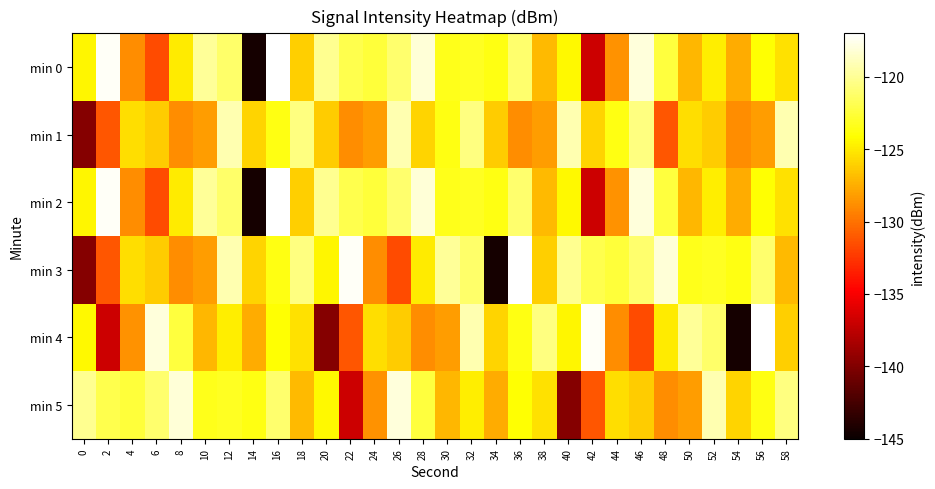

What is the total value across all series at 12?

-728.8